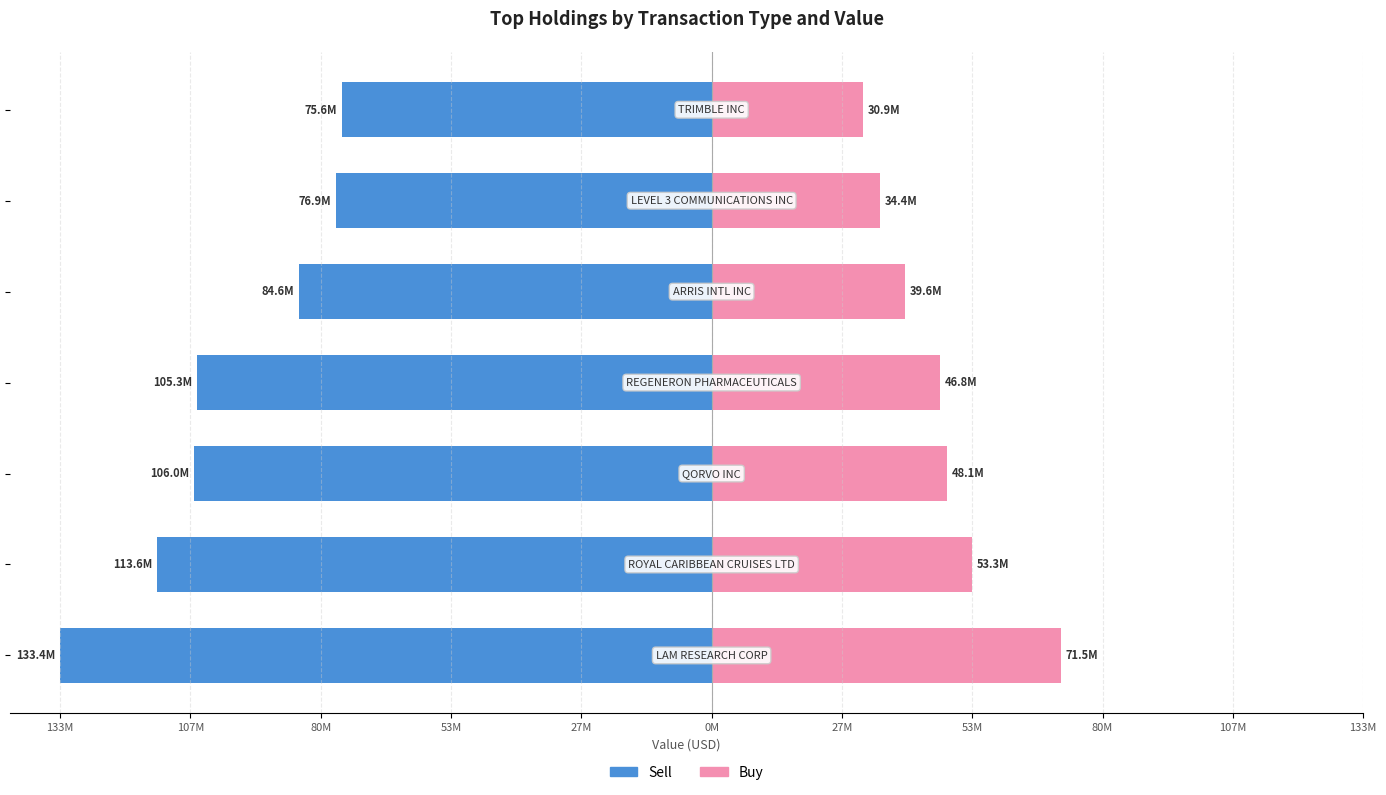

What is the difference between the highest and lowest values at 0M?

111.2